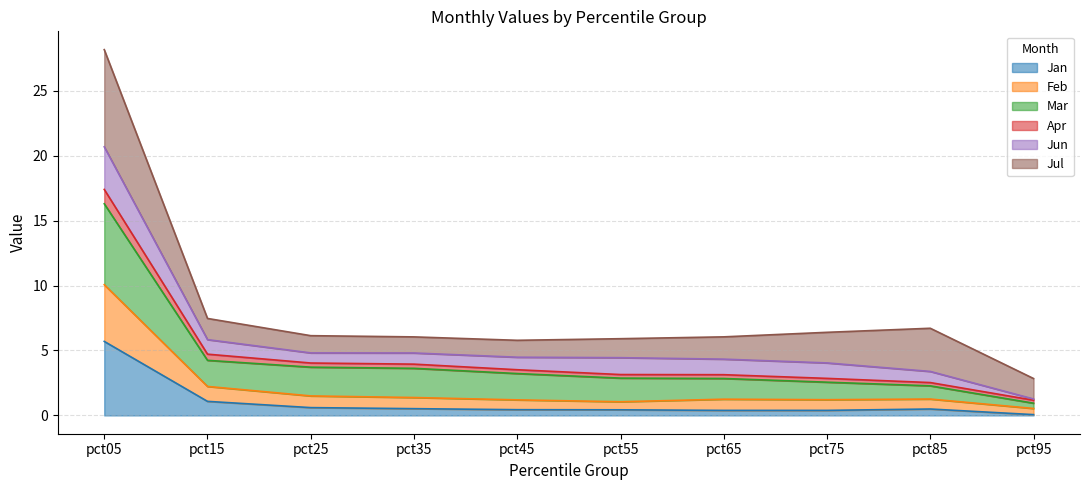

What is the maximum value for Jan?

5.7